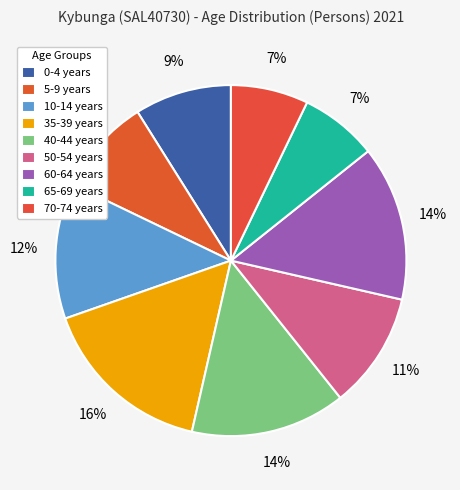

What percentage is the 65-69 years slice, to the nearest percent?

7%